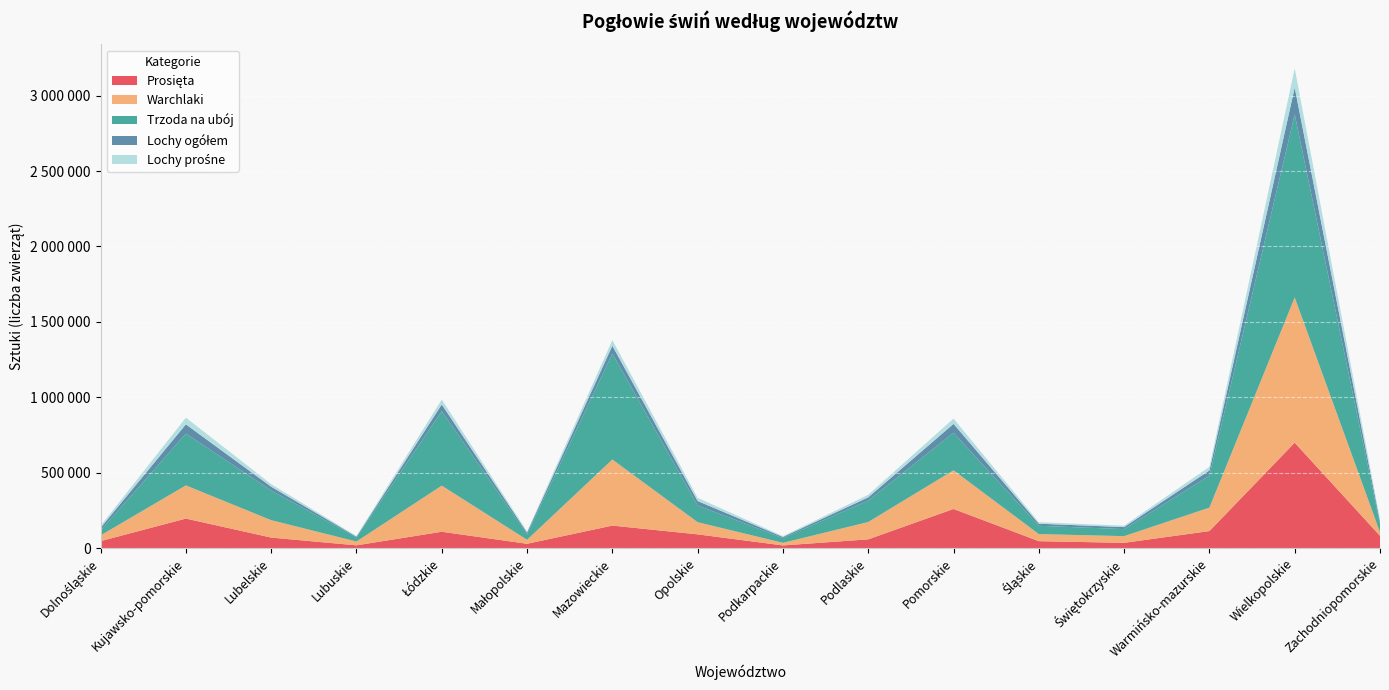

Reading left to right, extract all data points from this chart.

Prosięta: 46059	195561	69621	18201	108229	28508	149088	90976	17518	57865	259350	45747	34828	112805	699068	81258
Warchlaki: 37936	220119	115393	25138	305797	26329	438318	80592	17249	114878	256247	46930	44314	155429	962908	23782
Trzoda na ubój: 33170	343341	197180	27706	493532	37883	702017	111079	31918	142183	249001	55087	46632	212167	1214000	52591
Lochy ogółem: 17293	61416	24793	4920	44769	10532	52176	29253	7226	21384	59163	13730	13327	34502	177636	18515
Lochy prośne: 13249	44354	17253	3893	32770	7225	37889	21285	5269	16985	35067	10002	9508	23982	127854	15265